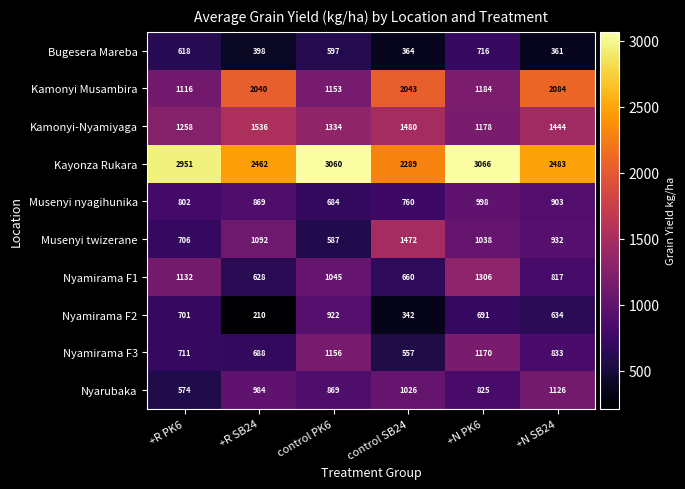

What is the maximum value shown in the chart?

3066